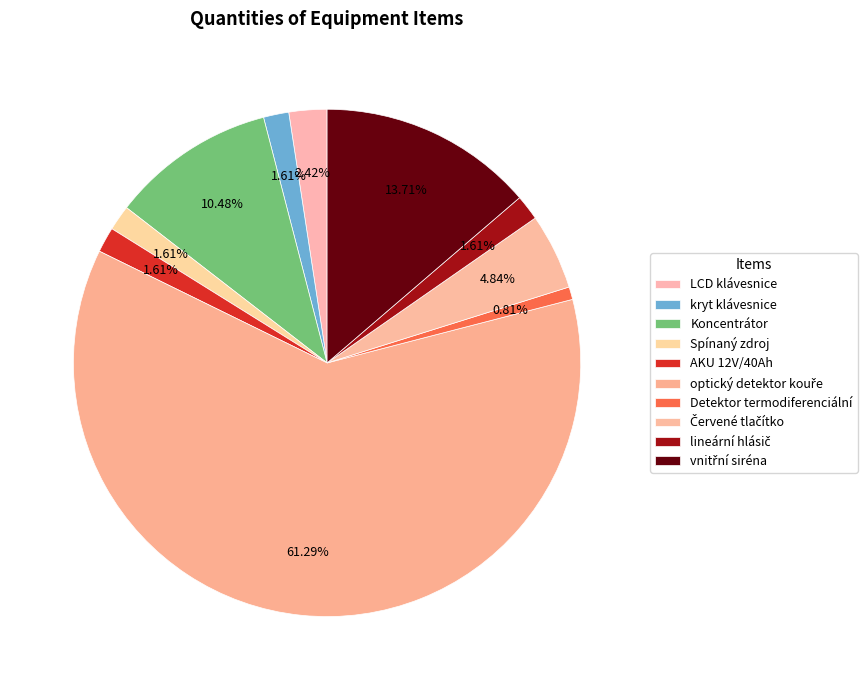

To the nearest percent, what is the difference between the largest and smallest slice percentages?

60%